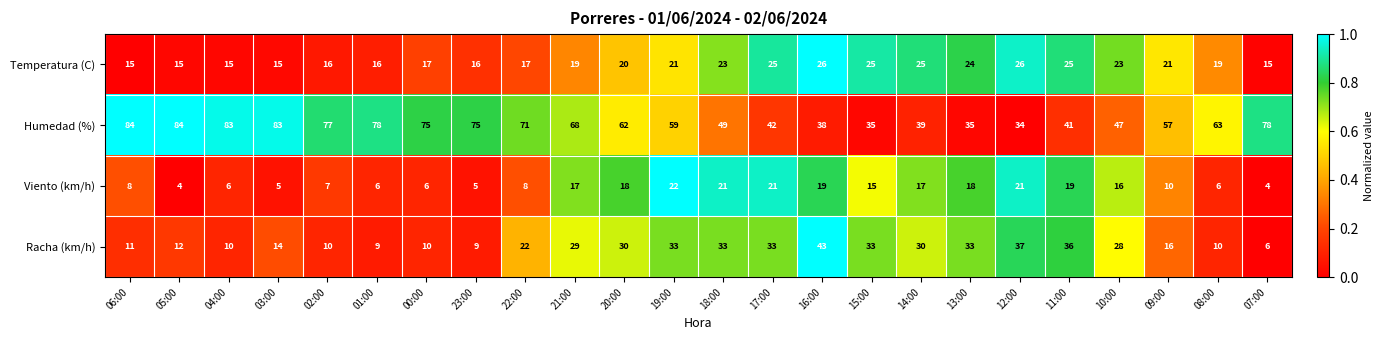

What is the average value of the Viento (km/h) series?

12